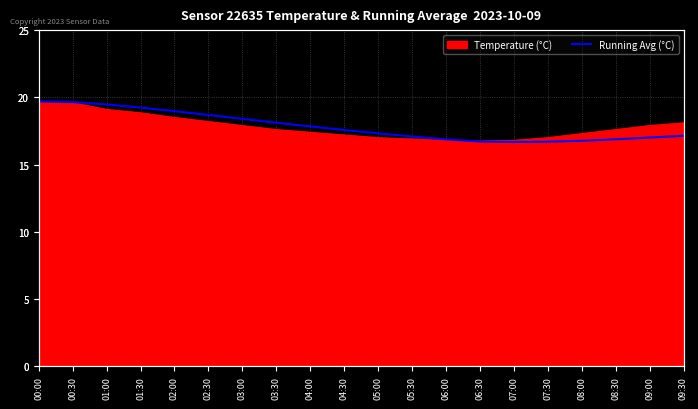

True or false: the data has more than 1 interior local peaks.

False